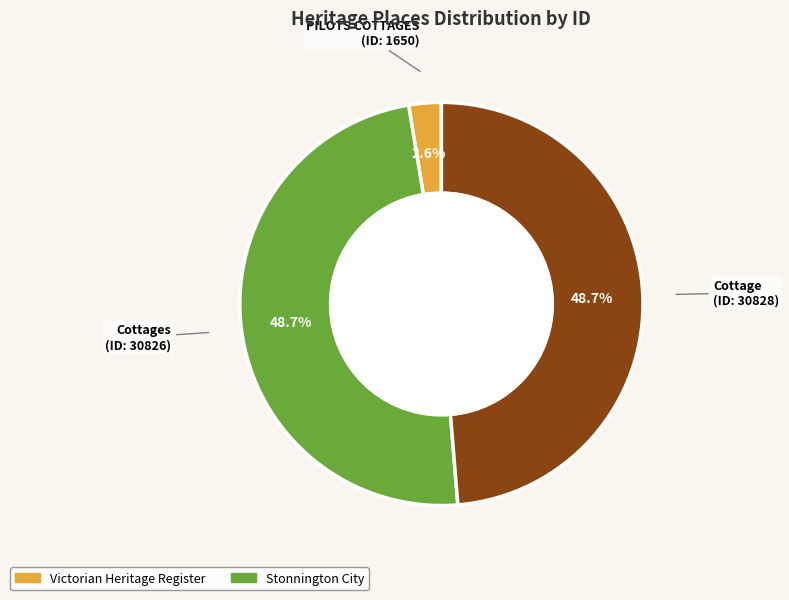

Is there a majority slice in this chart?

No